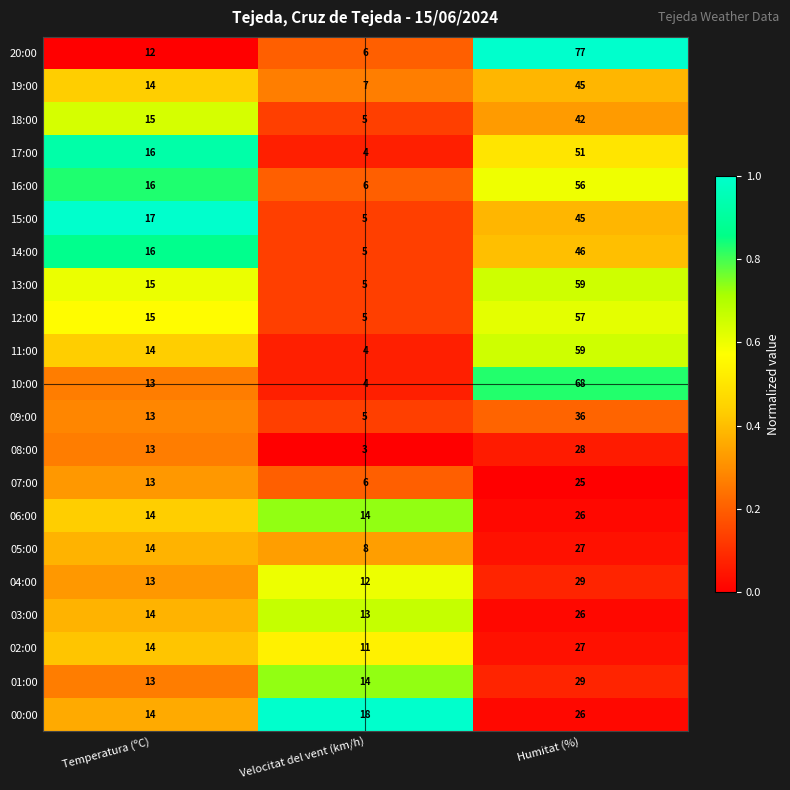

Rank the categories by 03:00 value from highest to lowest.

Humitat (%), Temperatura (ºC), Velocitat del vent (km/h)